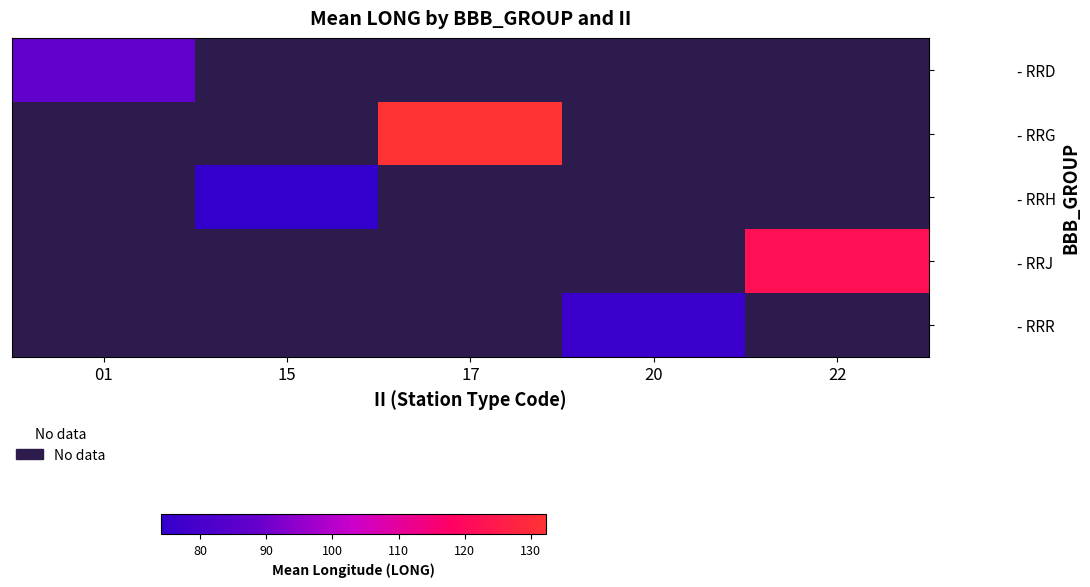

How many series are shown in this chart?

5